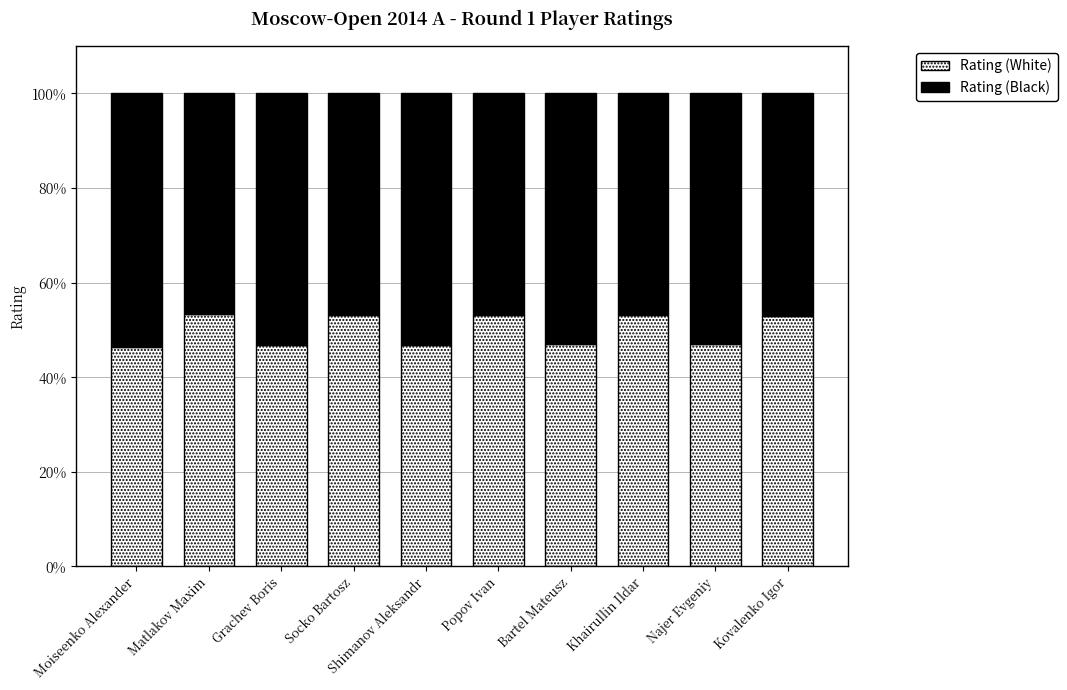

What are all the series names shown in the legend?

Rating (White), Rating (Black)